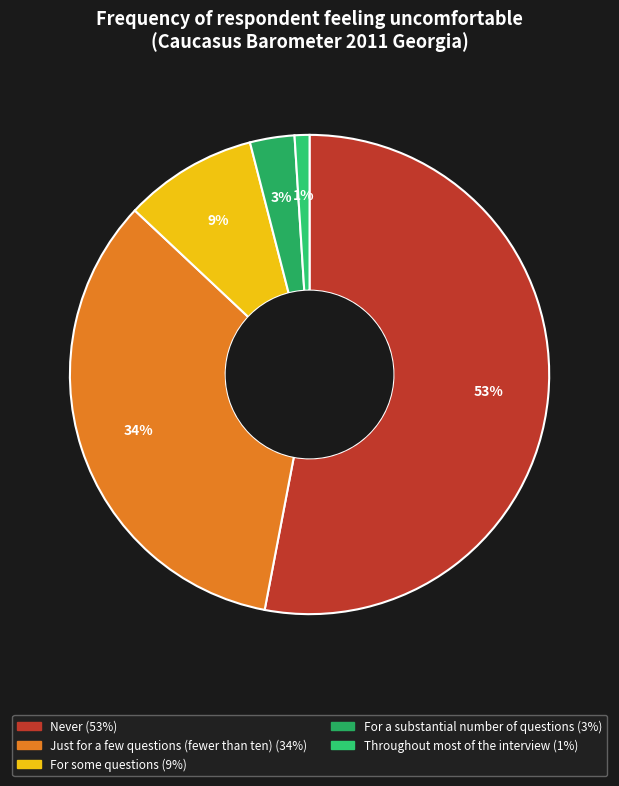

What is the largest slice in the pie chart?

Never